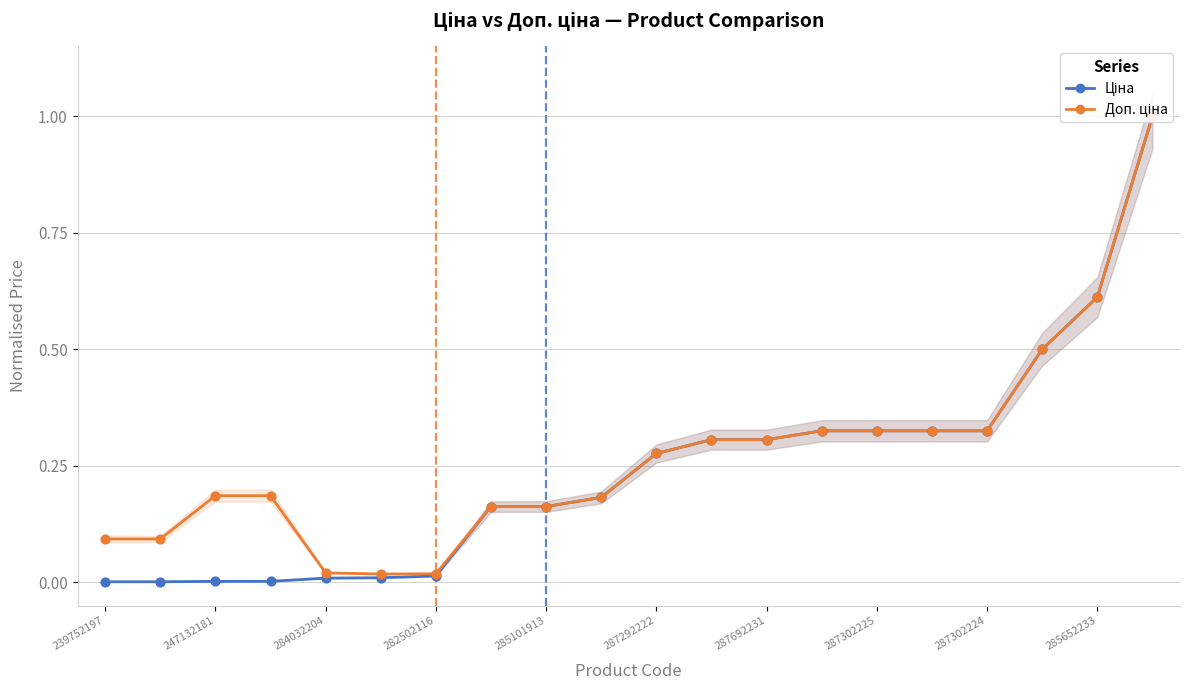

At which category is the sum across all series the highest?

19